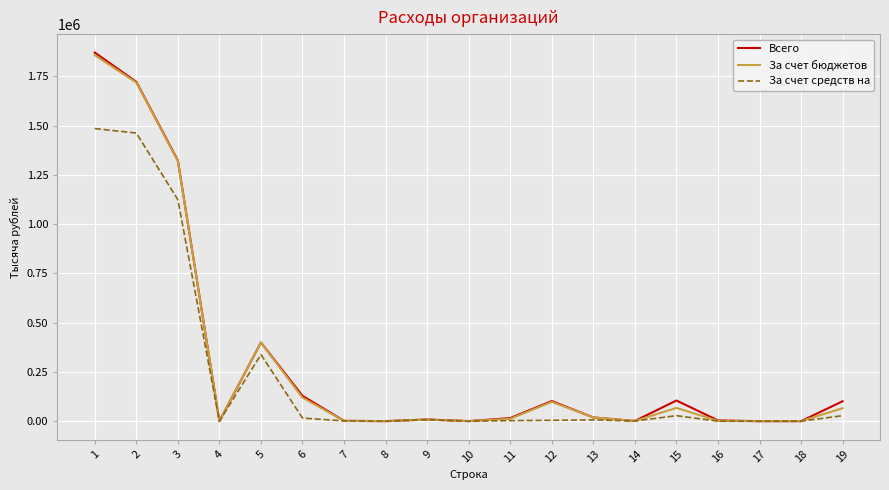

What is the maximum value shown in the chart?

1871633.7